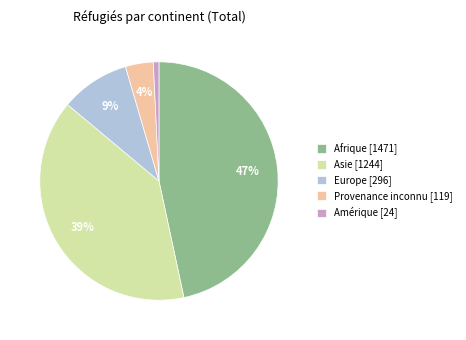

Is there any slice that represents more than half of the pie?

No